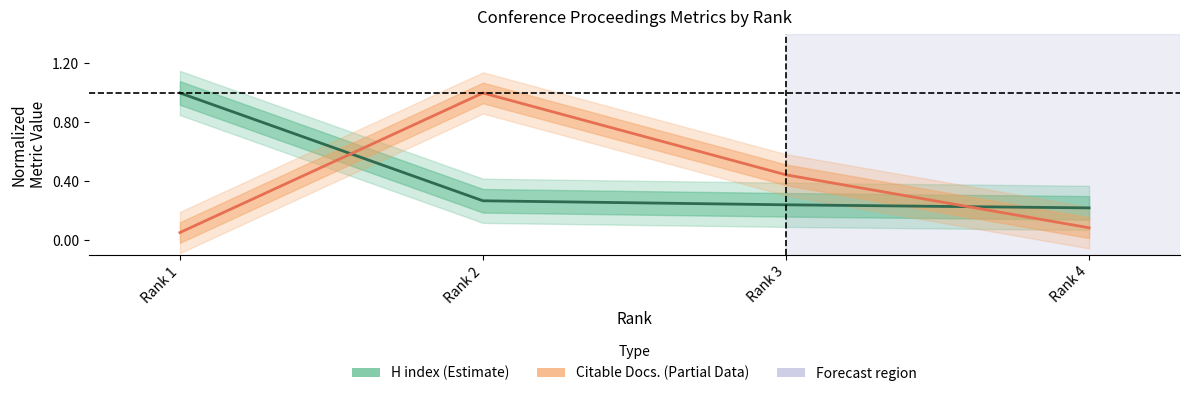

Rank the series at Rank 4 from highest to lowest value.

H index (Estimate), Citable Docs. (Estimate based on partial data)